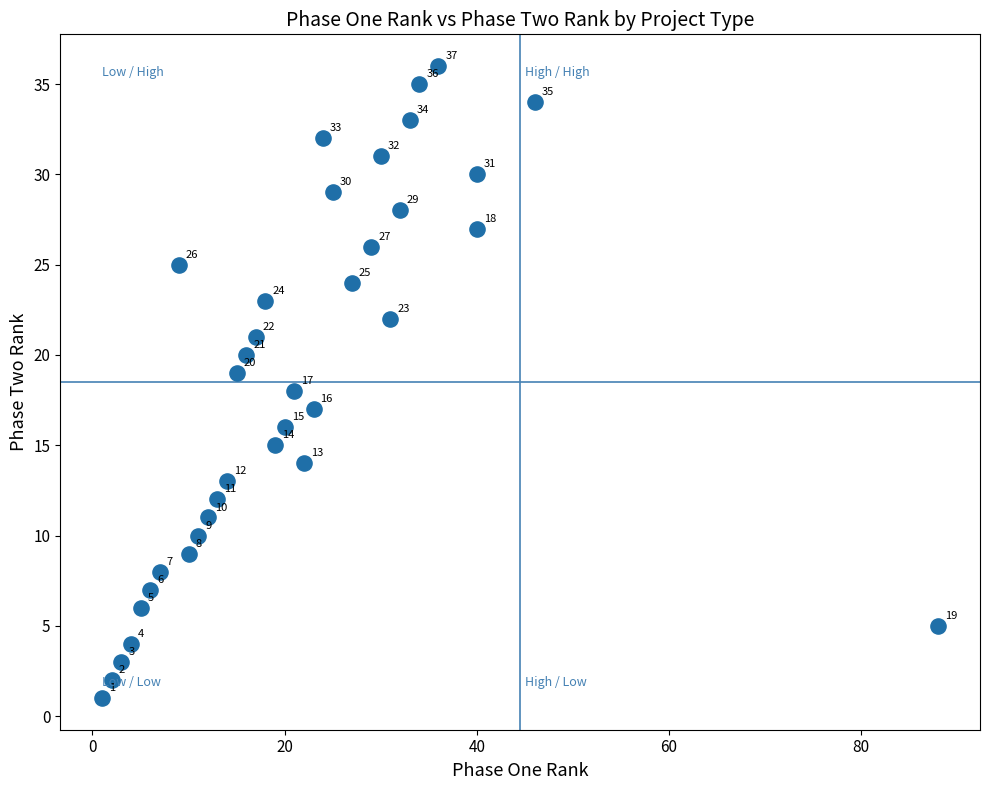

What is the range of Y values (max minus min)?

35